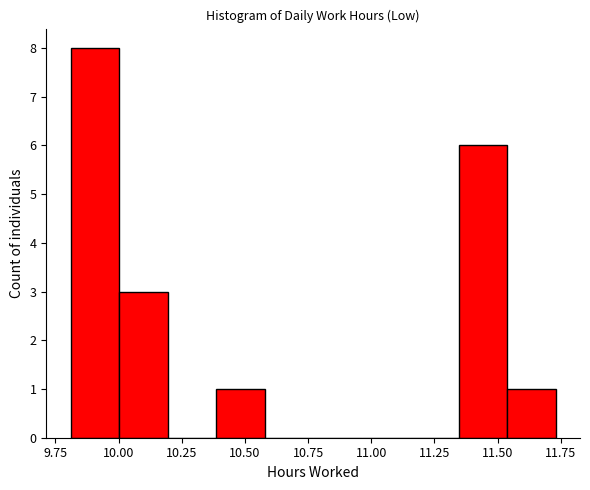

Read against the x-axis, roughly where is the centre of the tallest bar?

9.90